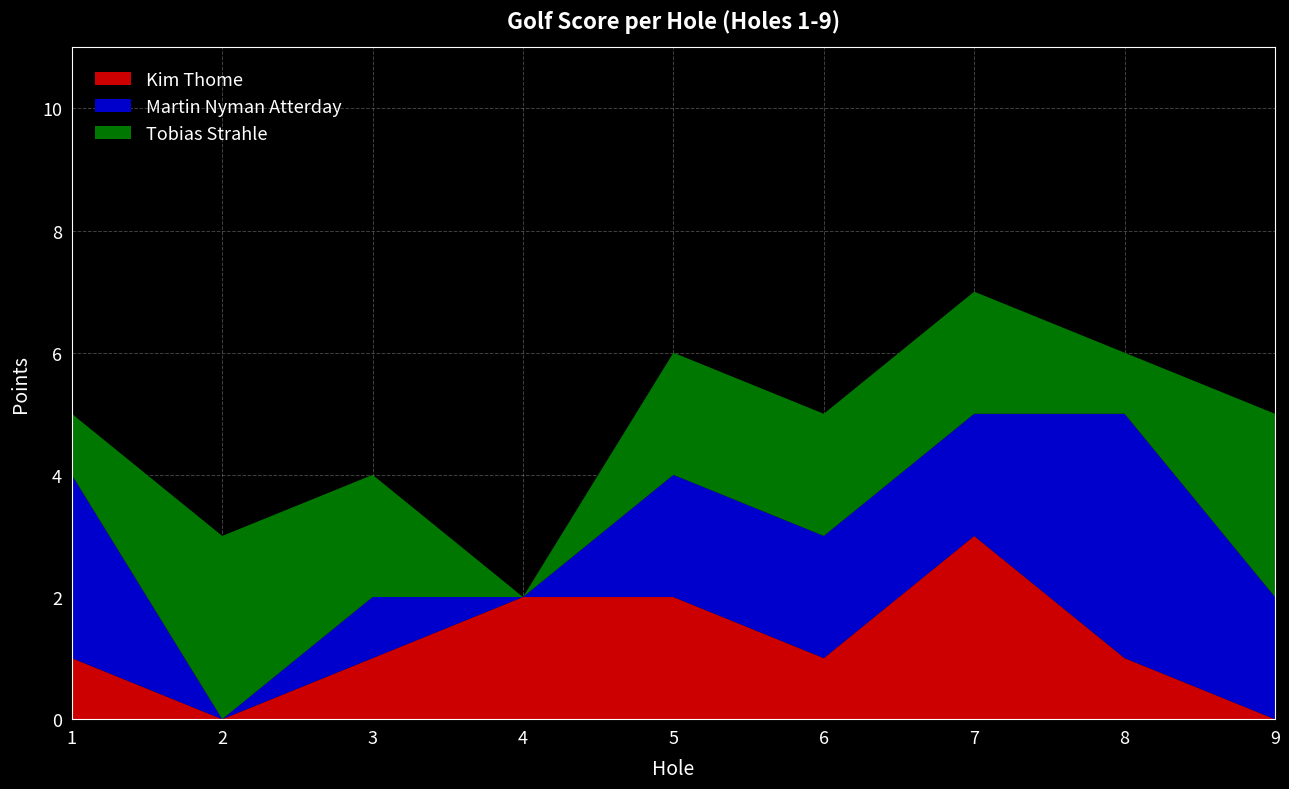

Reading left to right, what are all the values shown in this chart?

Kim Thome: 1	0	1	2	2	1	3	1	0
Martin Nyman Atterday: 3	0	1	0	2	2	2	4	2
Tobias Strahle: 1	3	2	0	2	2	2	1	3